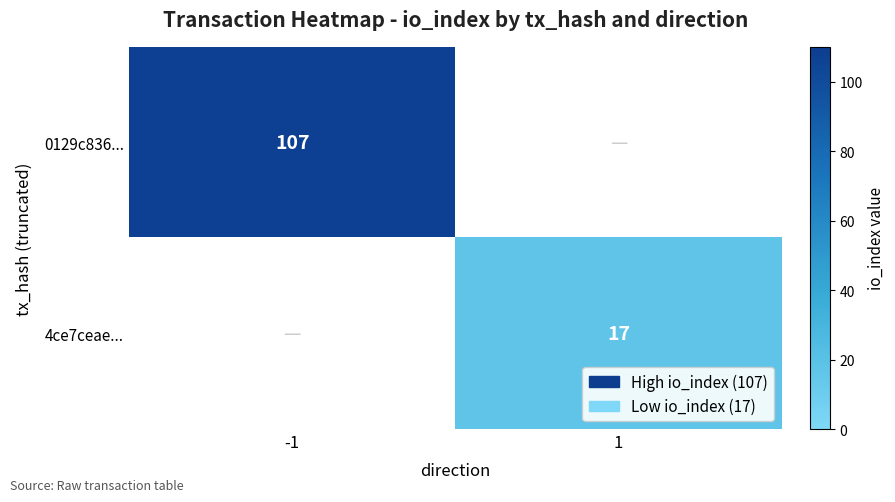

The value of 4ce7ceae... at 1 is 17. True or false?

True